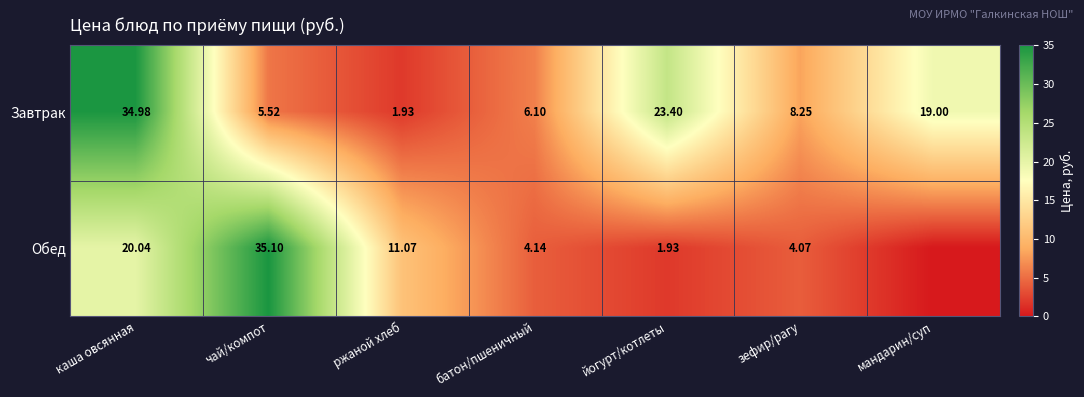

Rank the categories by Завтрак value from lowest to highest.

ржаной хлеб, чай/компот, батон/пшеничный, зефир/рагу, мандарин/суп, йогурт/котлеты, каша овсянная